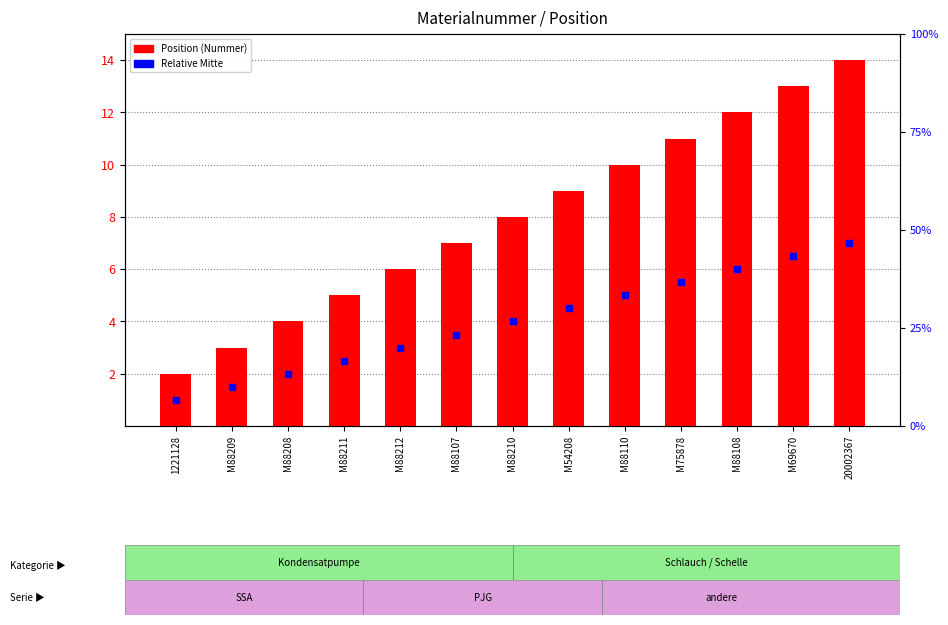

Which series has the widest spread of Y values?

Position